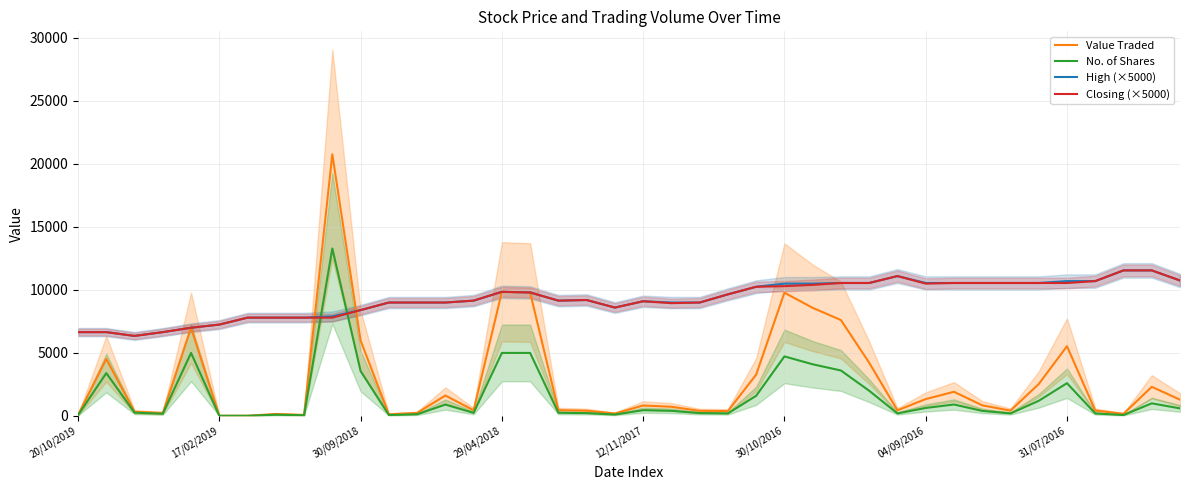

What is the highest value of the No. of Shares series?

13290.0